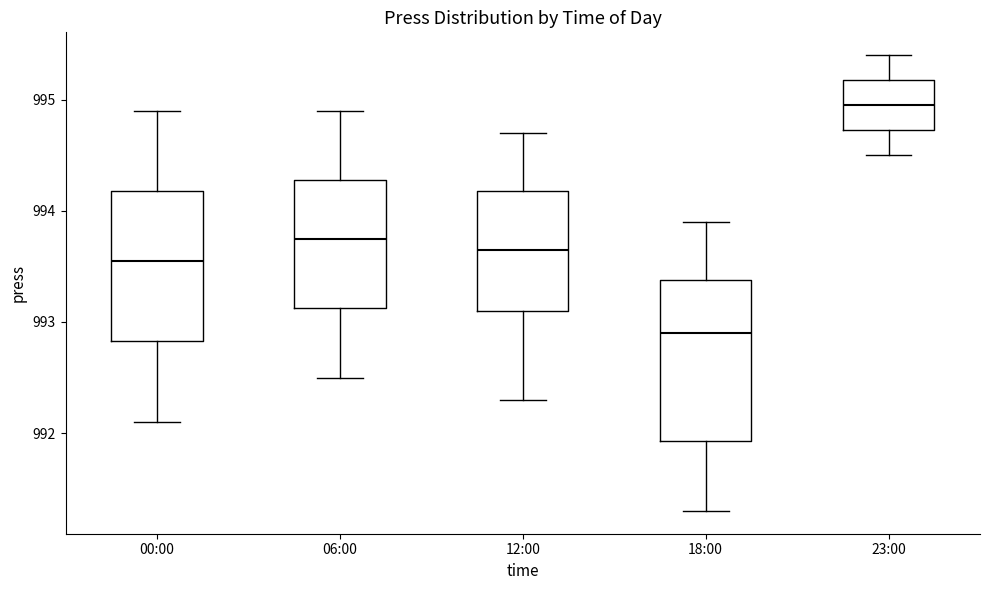

Reading left to right, read every box against the y-axis: the position of its median line, the range the box covers, and the ends of its whiskers. The values are not printed on the chart, so give them approximately, as read against the axis.

00:00: median 993.6, box 992.8 to 994.2, whiskers 992.1 to 994.9
06:00: median 993.8, box 993.1 to 994.3, whiskers 992.5 to 994.9
12:00: median 993.7, box 993.1 to 994.2, whiskers 992.3 to 994.7
18:00: median 992.9, box 991.9 to 993.4, whiskers 991.3 to 993.9
23:00: median 995.0, box 994.7 to 995.2, whiskers 994.5 to 995.4